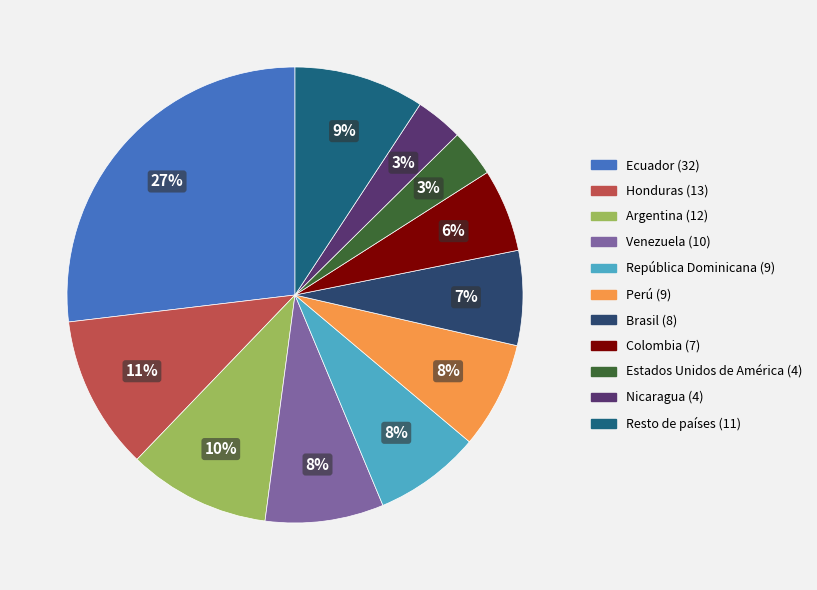

Is the sum of República Dominicana and Venezuela greater than half?

No